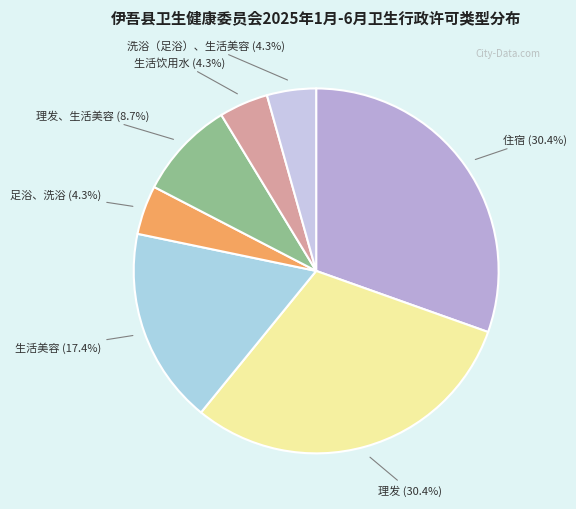

Which has a higher value, 生活美容 or 理发、生活美容?

生活美容